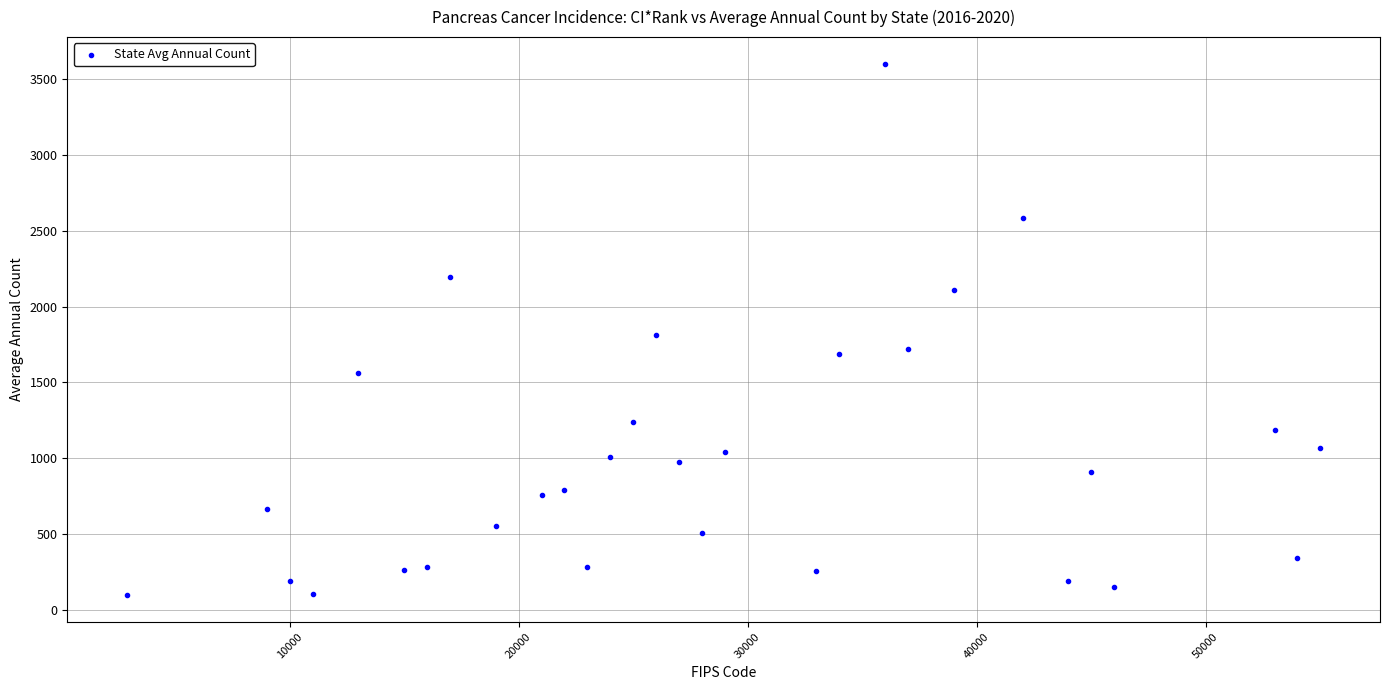

What is the range of X values (max minus min)?

52100